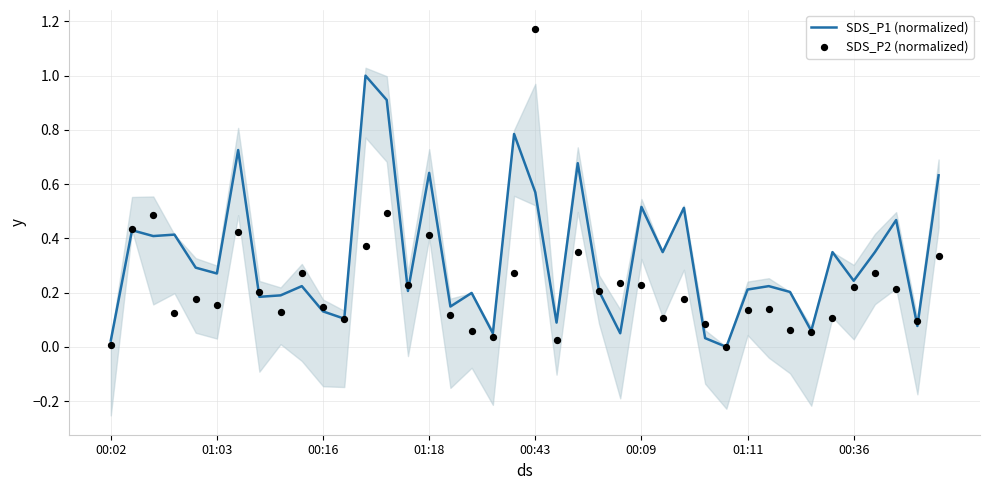

Which series has the largest total across all categories?

SDS_P1 (normalized)